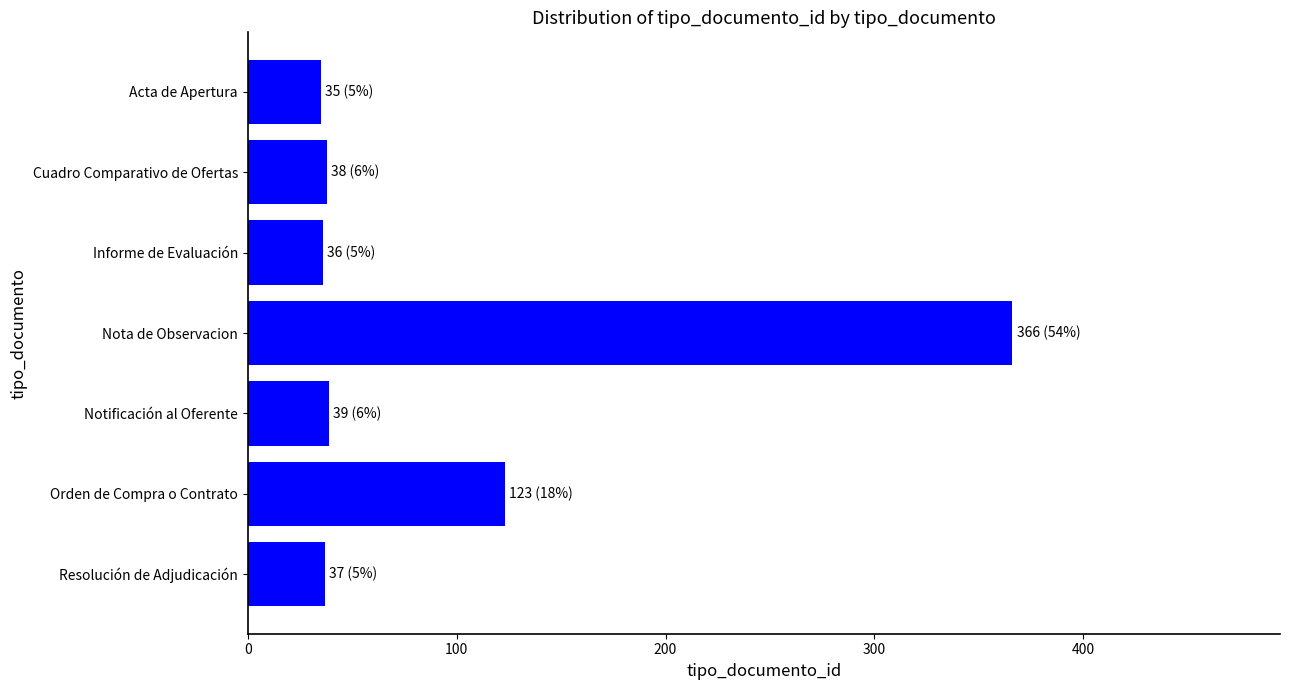

How many distinct data groups are displayed?

1